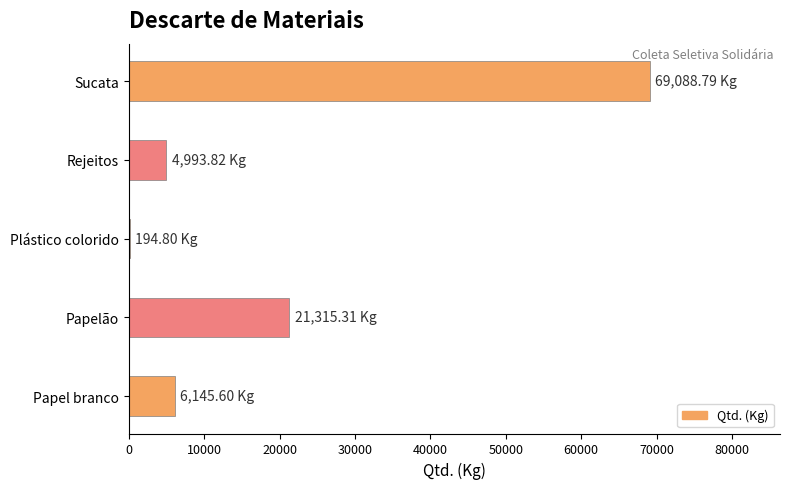

At which label is the value closest to 34641?

Papelão